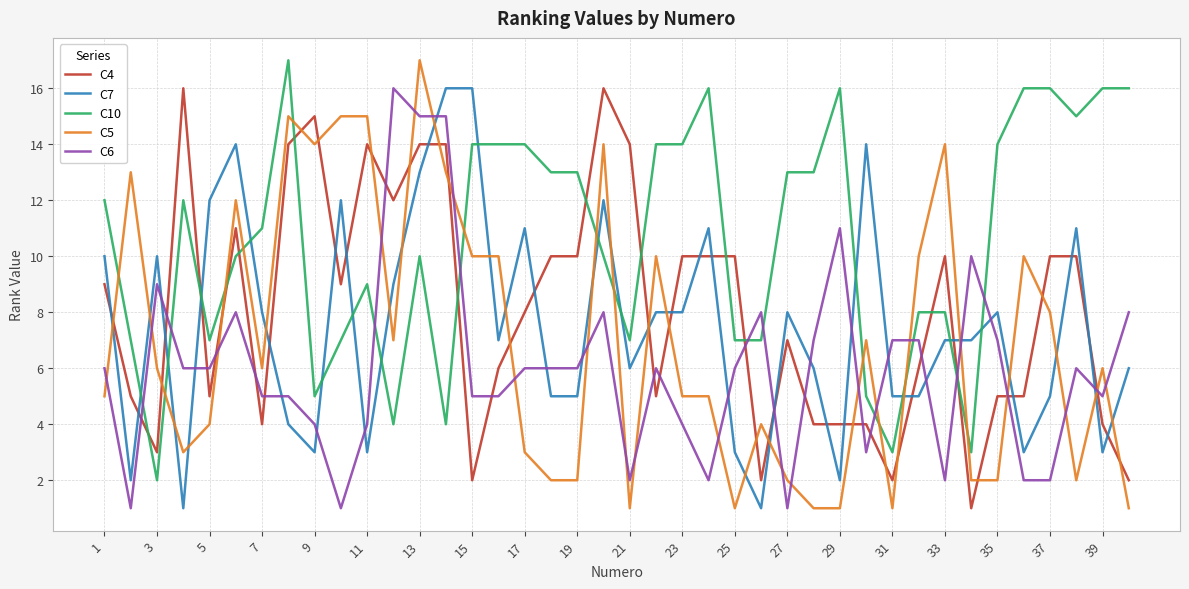

What is the smallest value displayed?

1